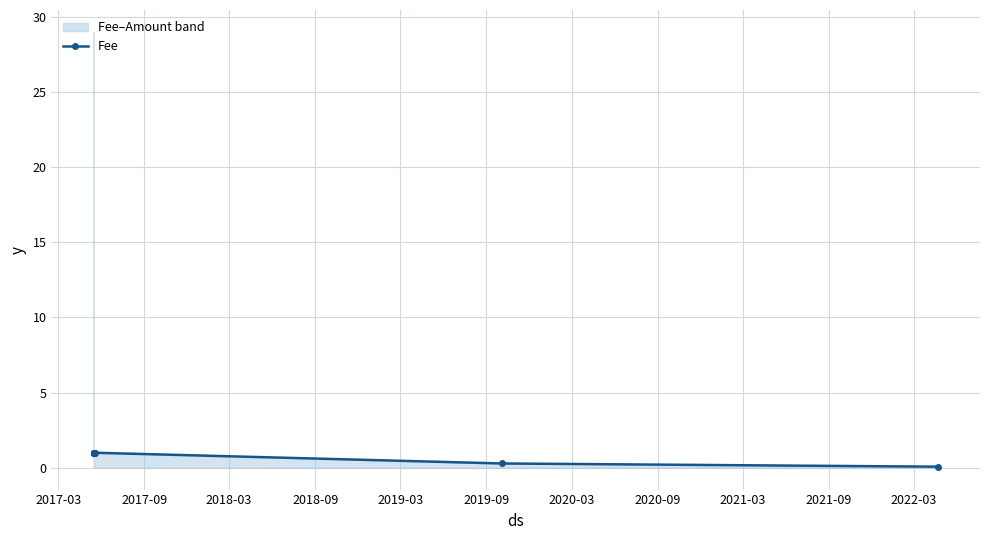

At which label is the value closest to 0?

2022-03